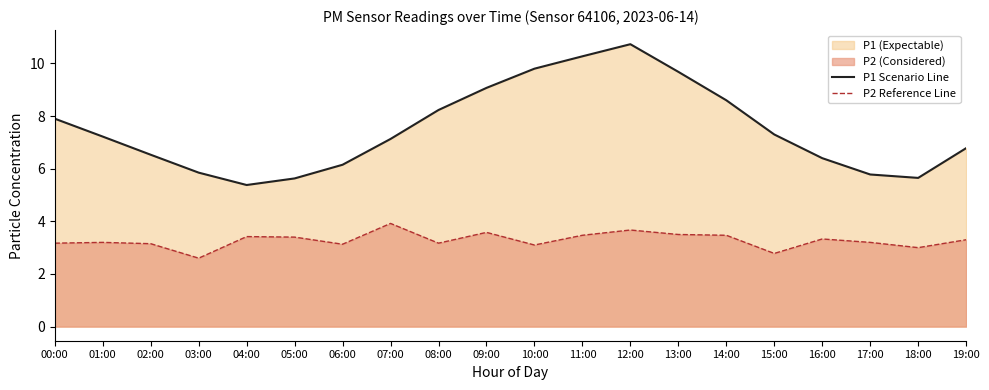

Rank the categories by P1 Scenario Line value from highest to lowest.

12:00, 11:00, 10:00, 13:00, 09:00, 14:00, 08:00, 00:00, 15:00, 01:00, 07:00, 19:00, 02:00, 16:00, 06:00, 03:00, 17:00, 18:00, 05:00, 04:00